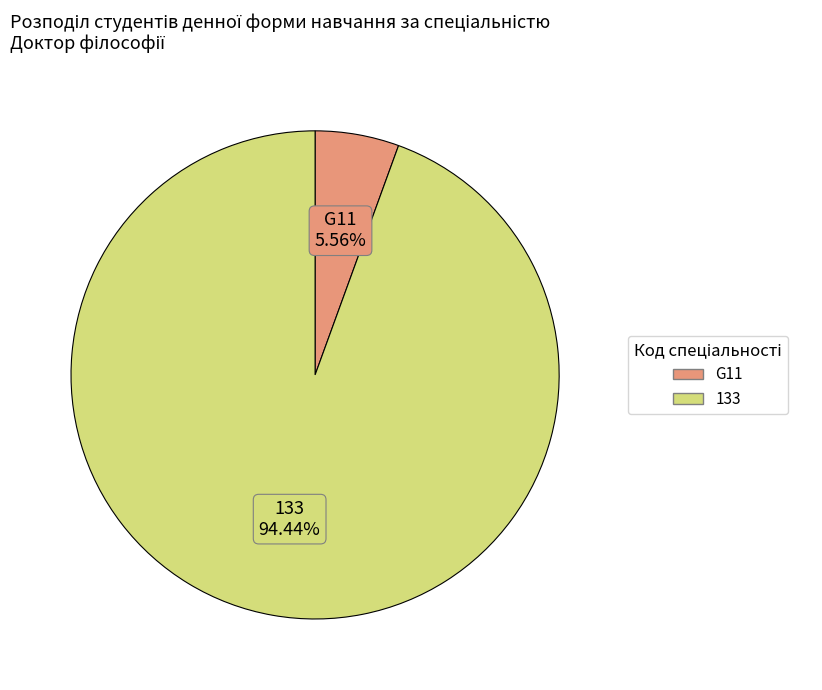

To the nearest percent, what percentage of the pie is 133?

94%